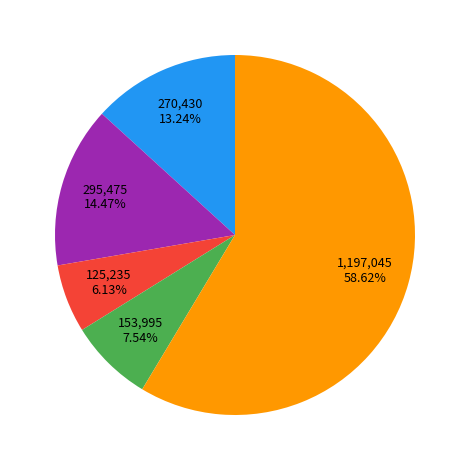

Does any single category account for the majority?

Yes